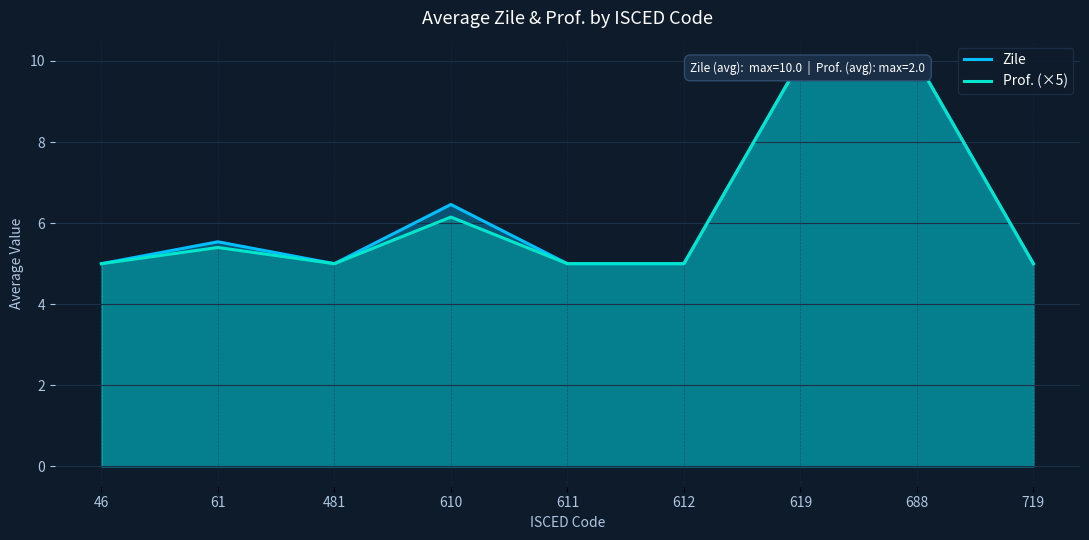

True or false: Zile and Prof. (×5) cross at least once.

False